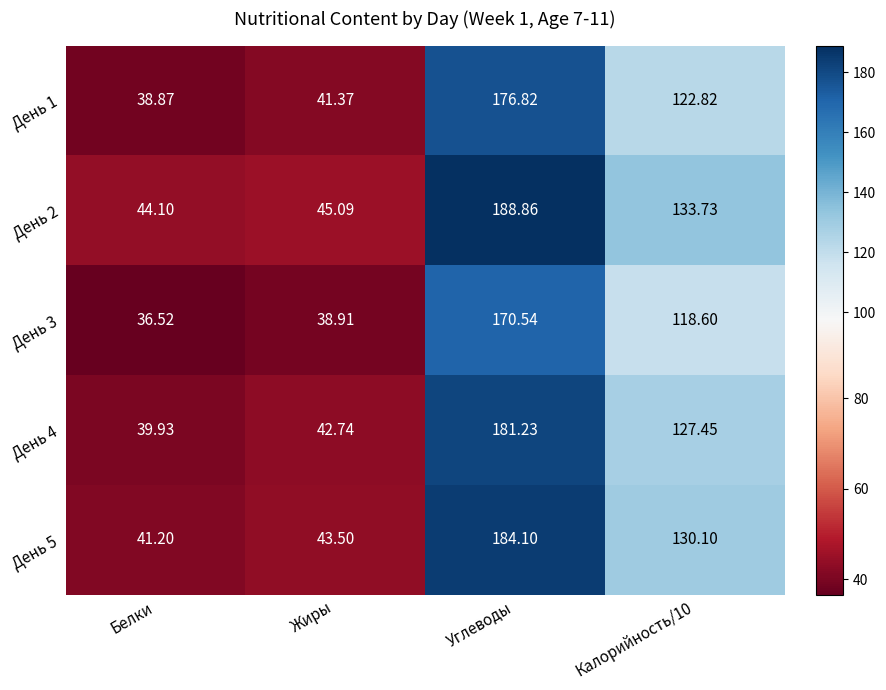

Where does the День 4 series first go above 127?

Углеводы